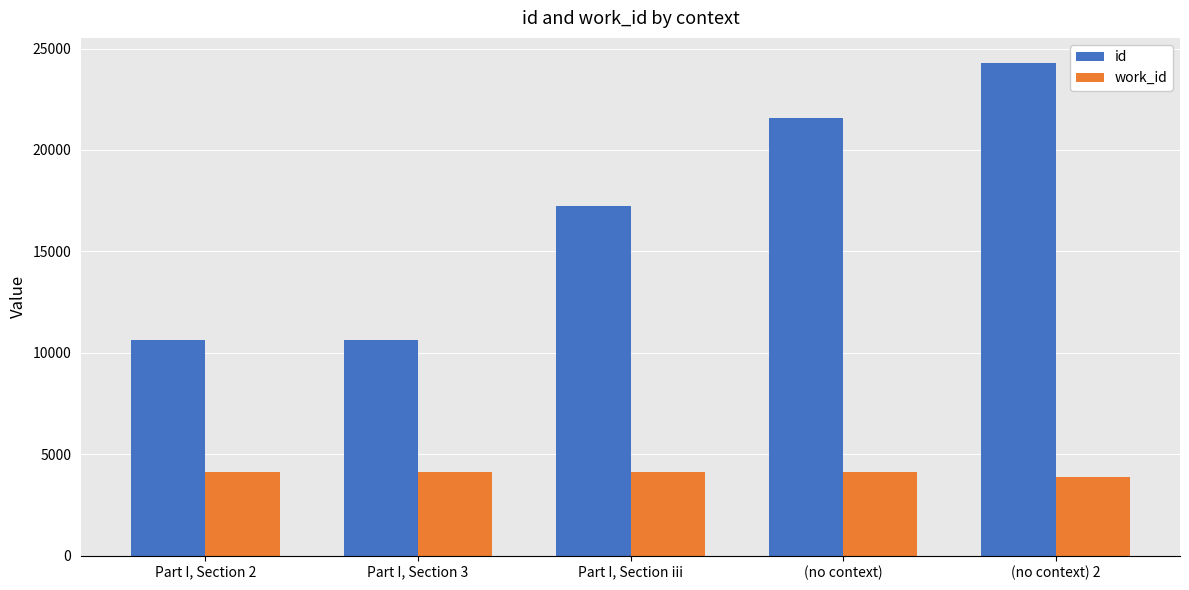

What is the difference between the maximum and minimum values in the work_id series?

270